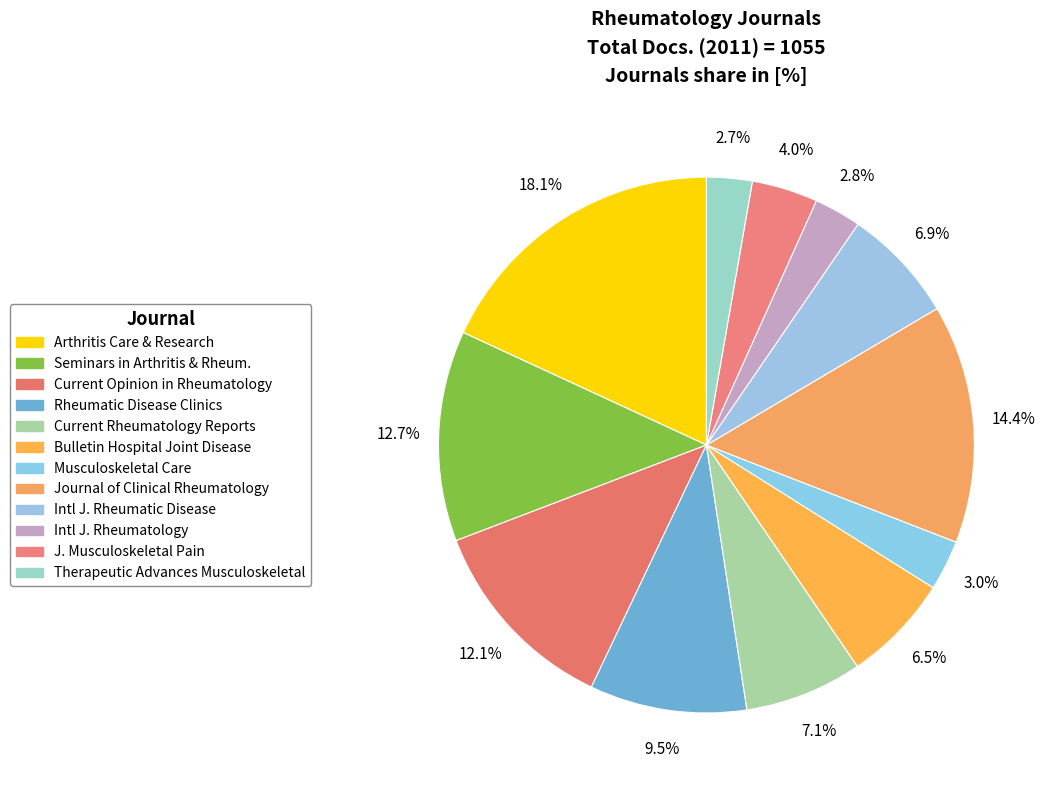

How many slices are in this pie chart?

12